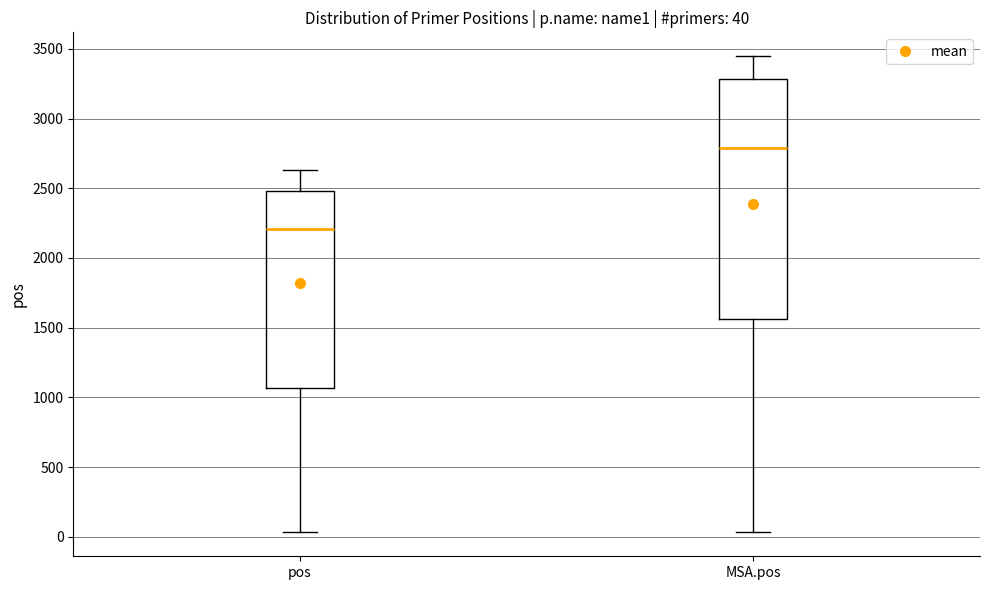

Which box has the lowest median line?

pos